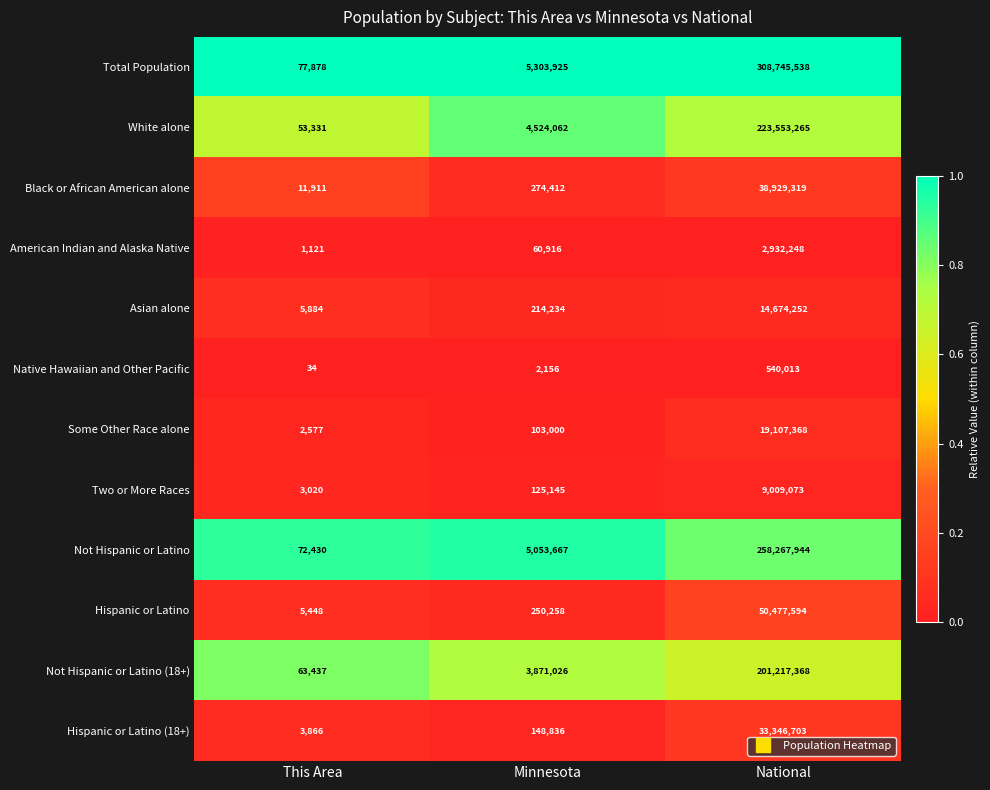

Rank the categories by Hispanic or Latino (18+) value from lowest to highest.

This Area, Minnesota, National